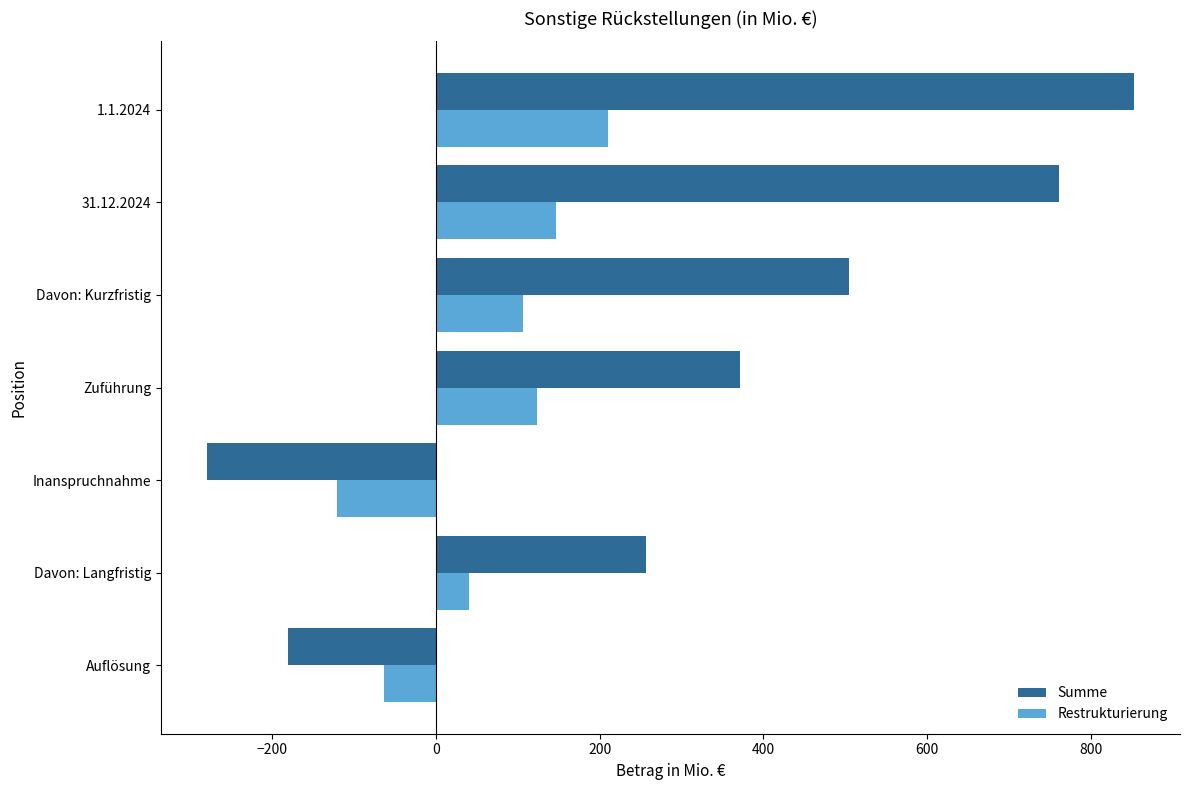

Which series has the largest total across all categories?

Summe